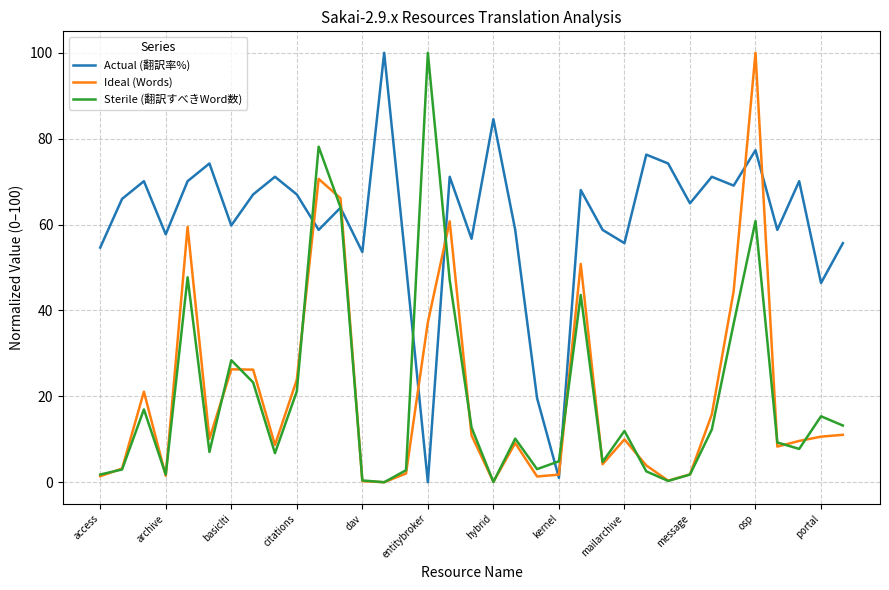

Count the number of categories in the chart.

35